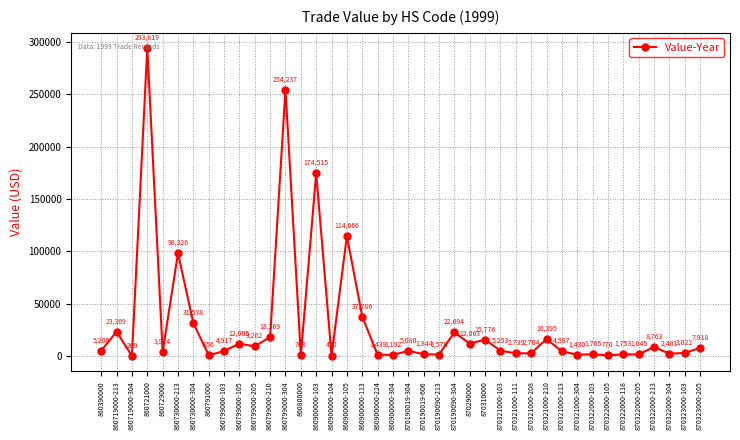

Rank the categories by value from highest to lowest.

860721000, 860799000-304, 860900000-103, 860900000-105, 860730000-213, 860900000-113, 860730000-304, 860719000-213, 870190090-304, 860799000-210, 870321000-210, 870310000, 870290000, 860799000-105, 860799000-205, 870322000-213, 870323000-205, 870321000-103, 860390000, 870190019-304, 860799000-103, 870321000-213, 860729000, 870323000-103, 870321000-111, 870321000-208, 870322000-304, 870190019-606, 870322000-103, 870322000-118, 870322000-205, 870190090-213, 860900000-224, 870321000-304, 860900000-304, 860791000, 870322000-105, 860800000, 860900000-104, 860719000-304